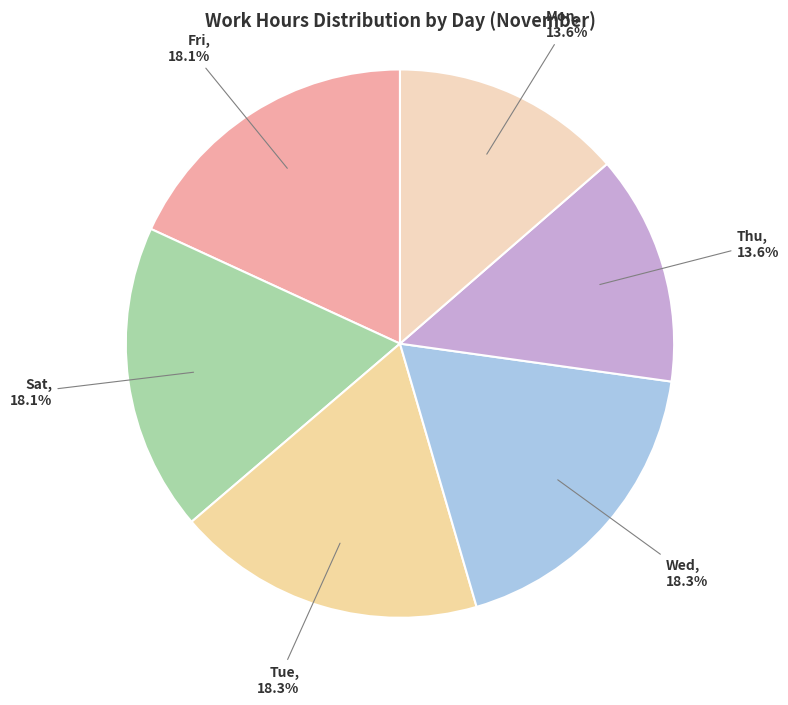

Count the number of slices in the pie.

6